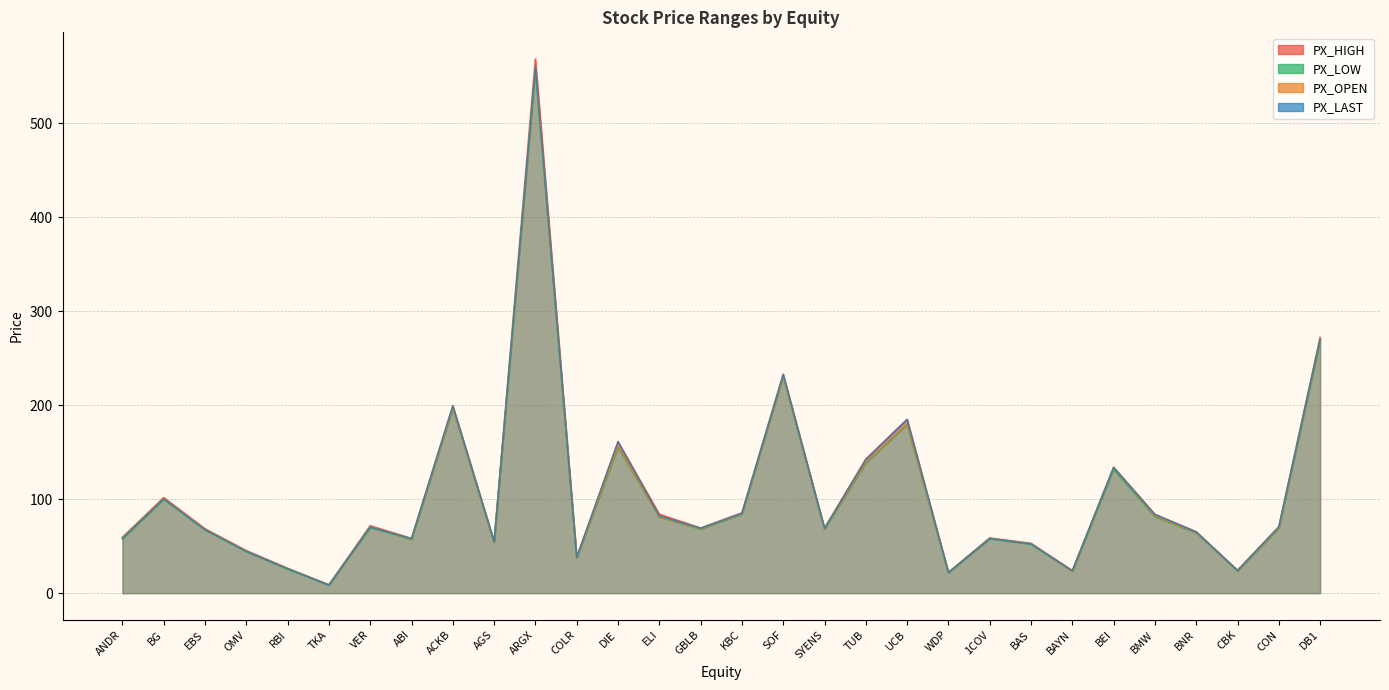

Between BG and BAYN, which series saw the biggest shift?

PX_HIGH